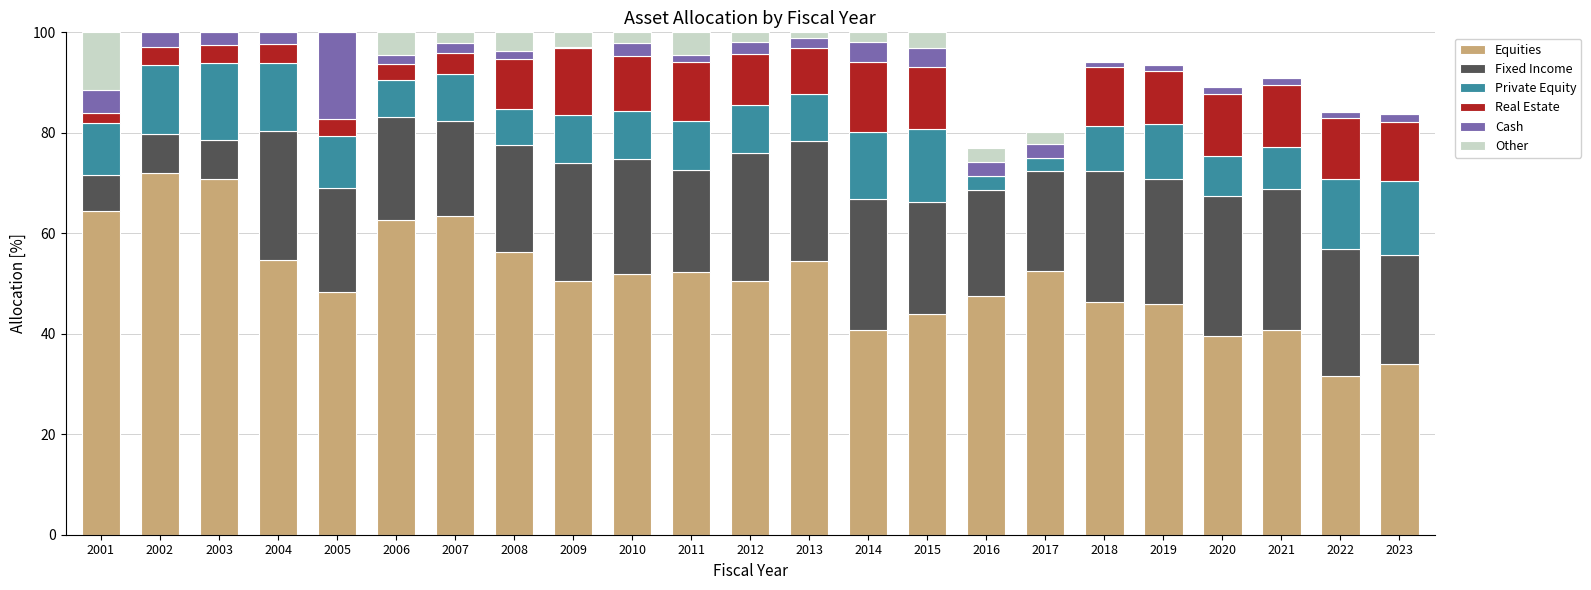

The Equities series shows 47.5 at 2016. True or false?

True